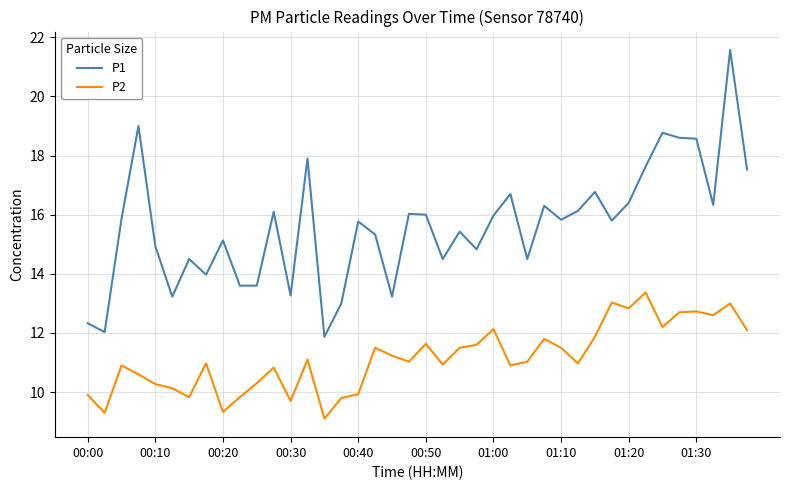

List the series in order of their peak value, lowest first.

P2, P1